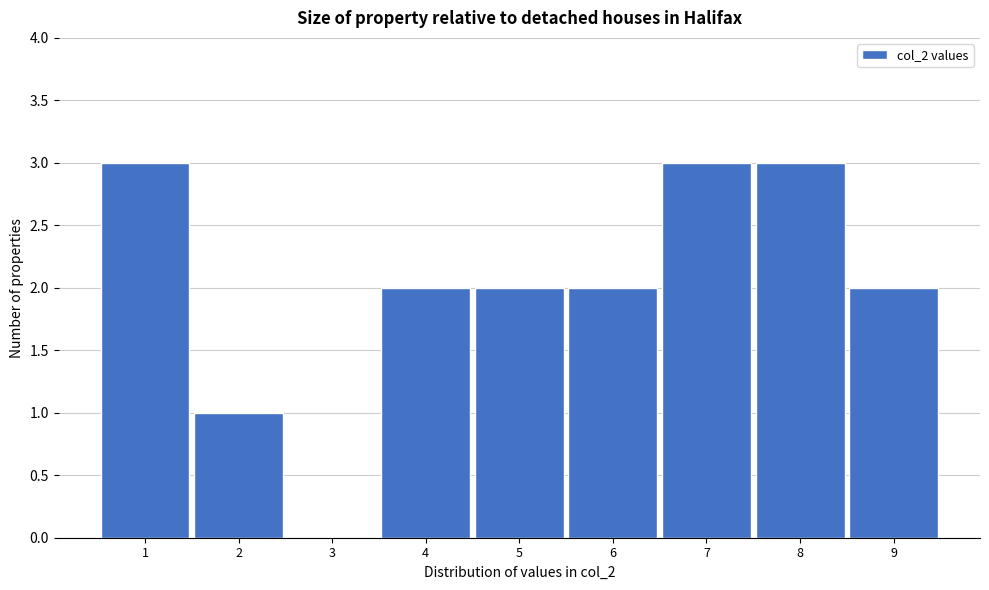

Reading right to left, list all the values displayed in this chart.

9=2	8=3	7=3	6=2	5=2	4=2	3=0	2=1	1=3